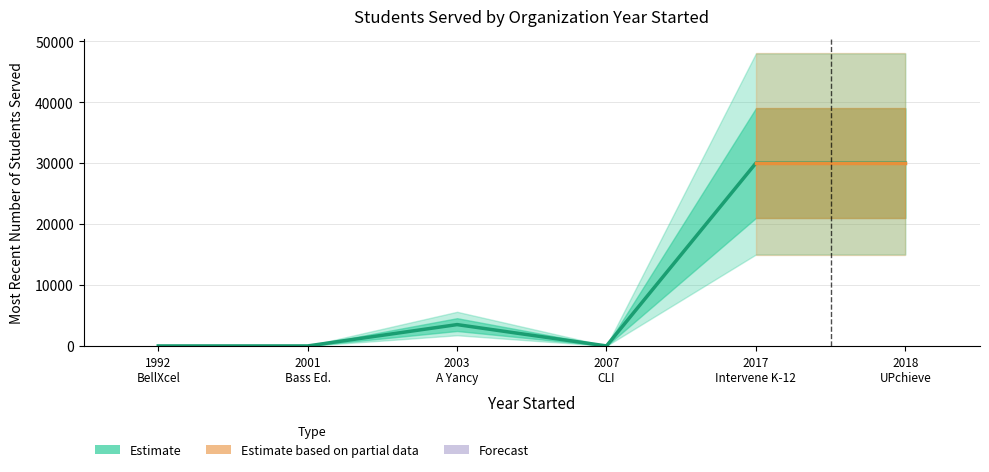

Is this an area chart (filled region under the line)?

No